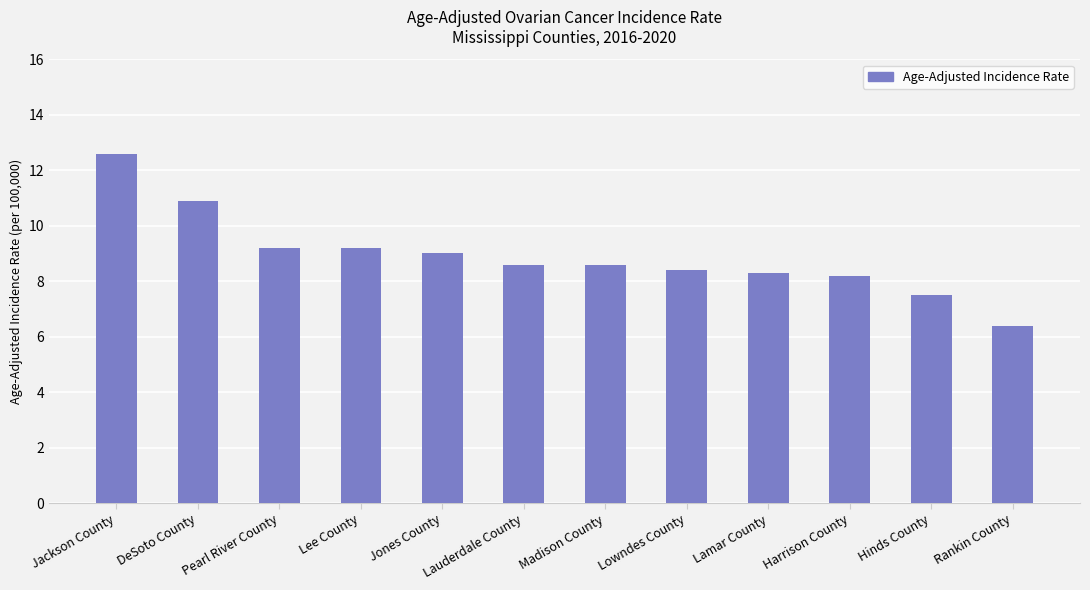

What is the label of the 7th bar from the right?

Lauderdale County